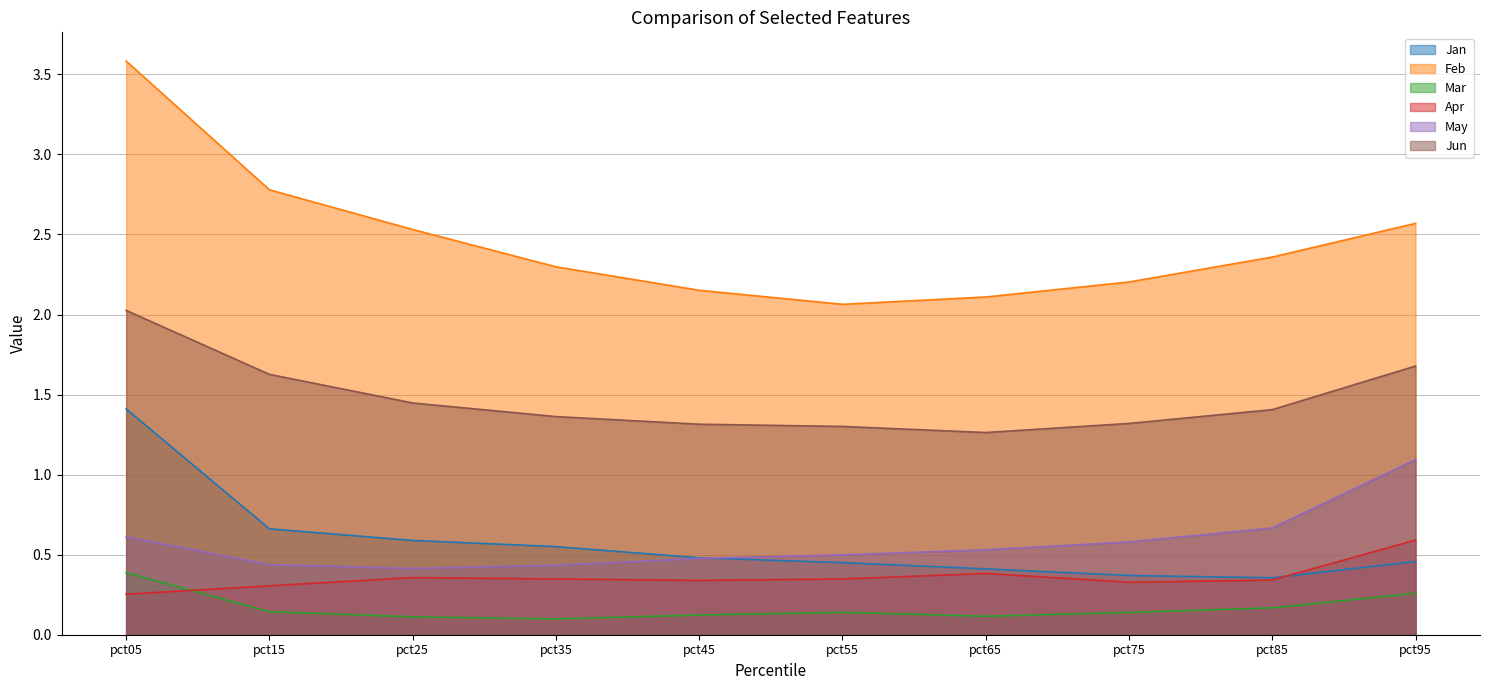

At which label does May reach its peak?

pct95